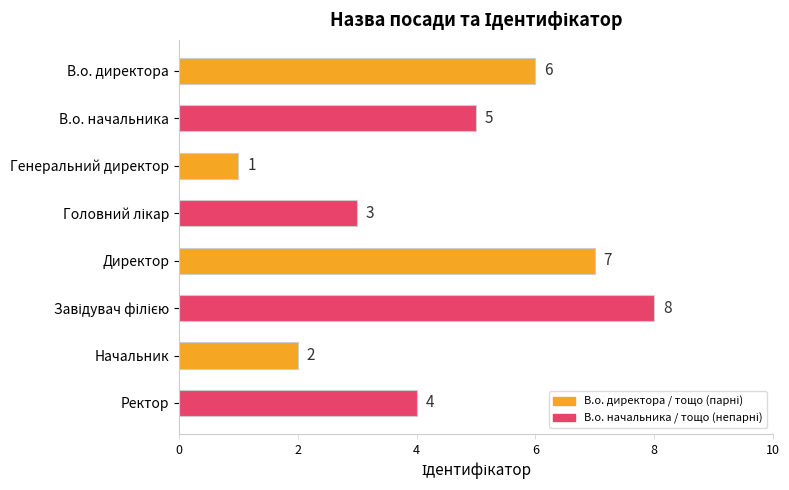

What position from the bottom is В.о. директора?

8